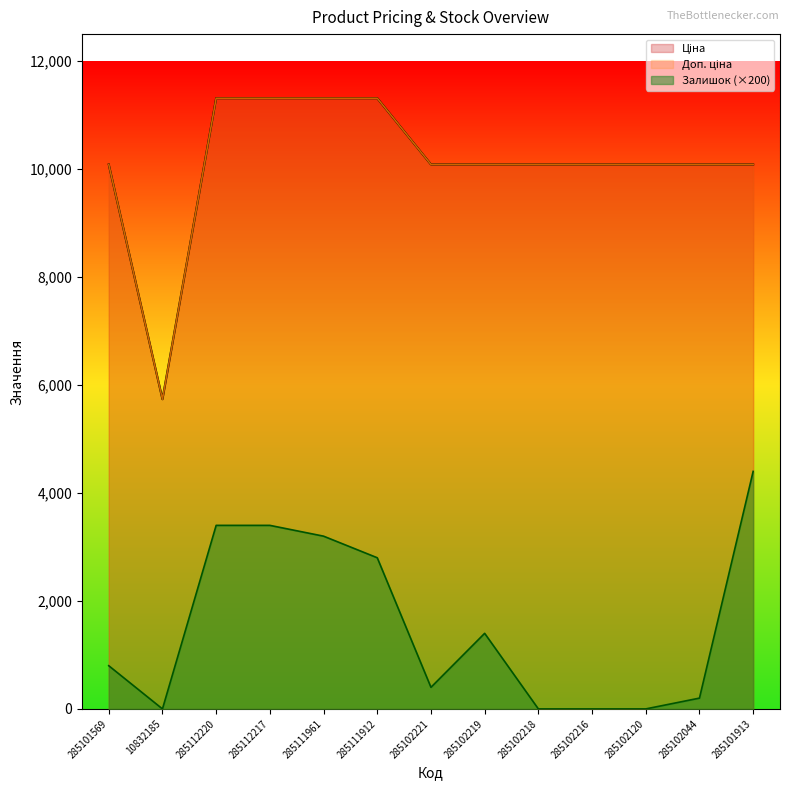

List the series in order of their peak value, lowest first.

Залишок, Ціна, Доп. ціна